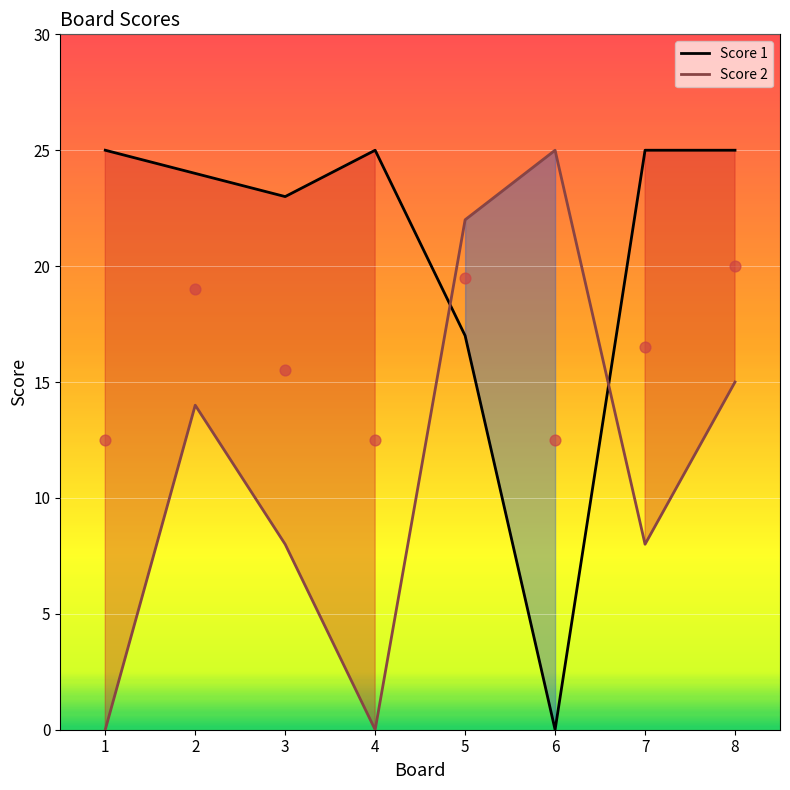

Which series has the largest Y range (max minus min)?

Score 1